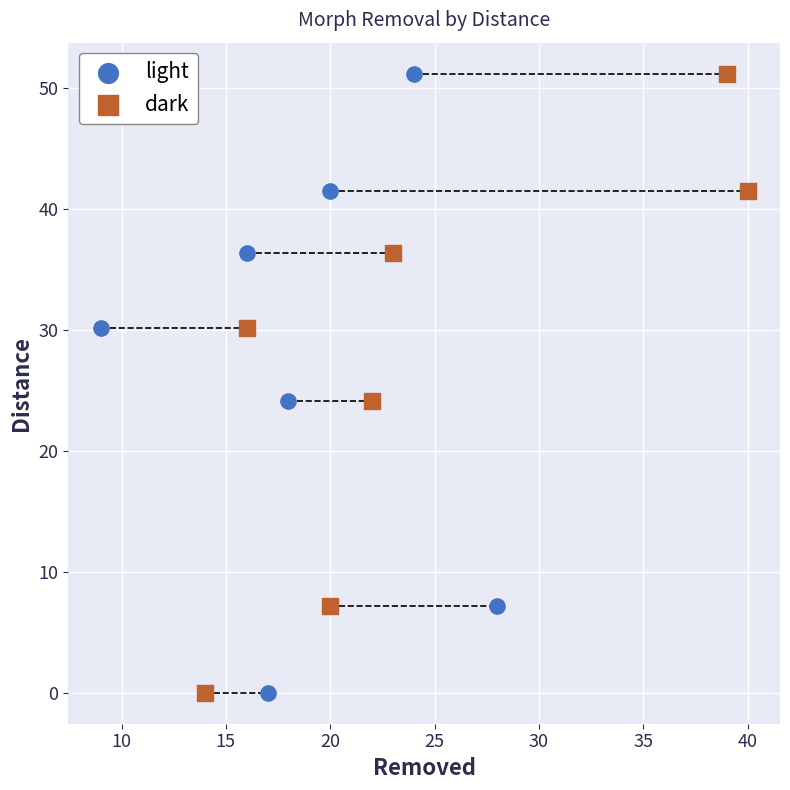

What are all the series names shown in the legend?

light, dark